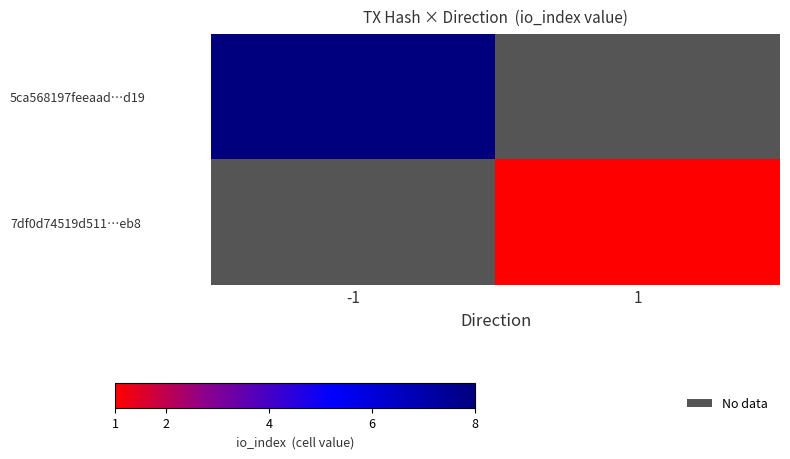

List the series in order of their overall mean, highest first.

5ca568197feeaad…d19, 7df0d74519d511…eb8